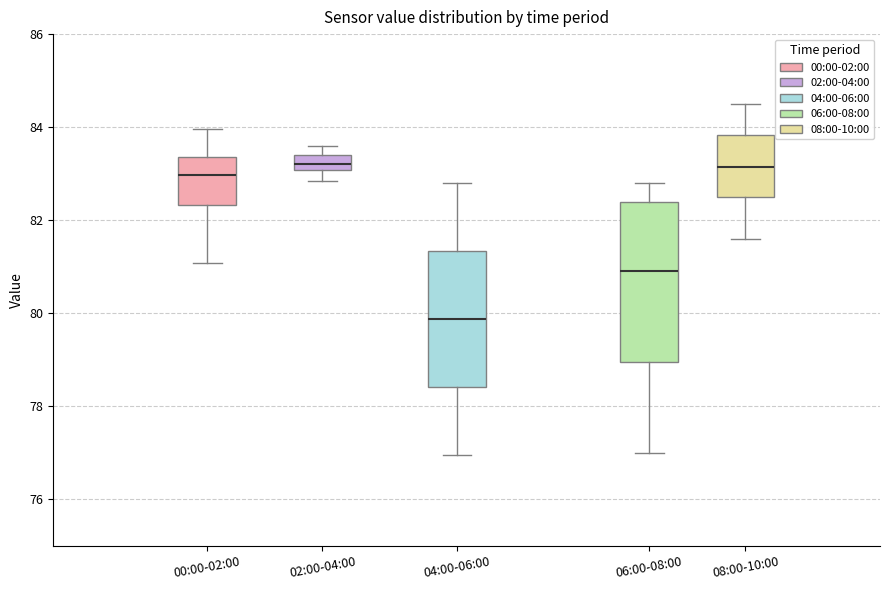

Reading left to right, transcribe this box plot: for each box, give where its median line is, the range the box spans, and where its two whiskers end, as read against the y-axis. The values are not printed on the chart, so give them approximately, as read against the axis.

00:00-02:00: median 83.0, box 82.4 to 83.4, whiskers 81.0 to 84.0
02:00-04:00: median 83.2, box 83.0 to 83.4, whiskers 82.8 to 83.6
04:00-06:00: median 79.8, box 78.4 to 81.4, whiskers 77.0 to 82.8
06:00-08:00: median 81.0, box 79.0 to 82.4, whiskers 77.0 to 82.8
08:00-10:00: median 83.2, box 82.6 to 83.8, whiskers 81.6 to 84.6